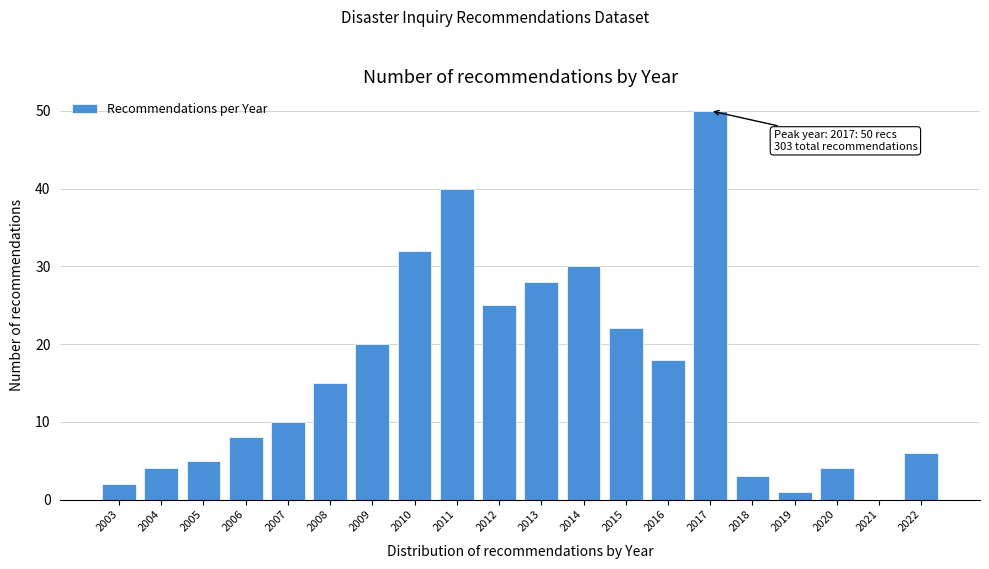

Reading left to right, list all the values displayed in this chart.

2003=2	2004=4	2005=5	2006=8	2007=10	2008=15	2009=20	2010=32	2011=40	2012=25	2013=28	2014=30	2015=22	2016=18	2017=50	2018=3	2019=1	2020=4	2021=0	2022=6